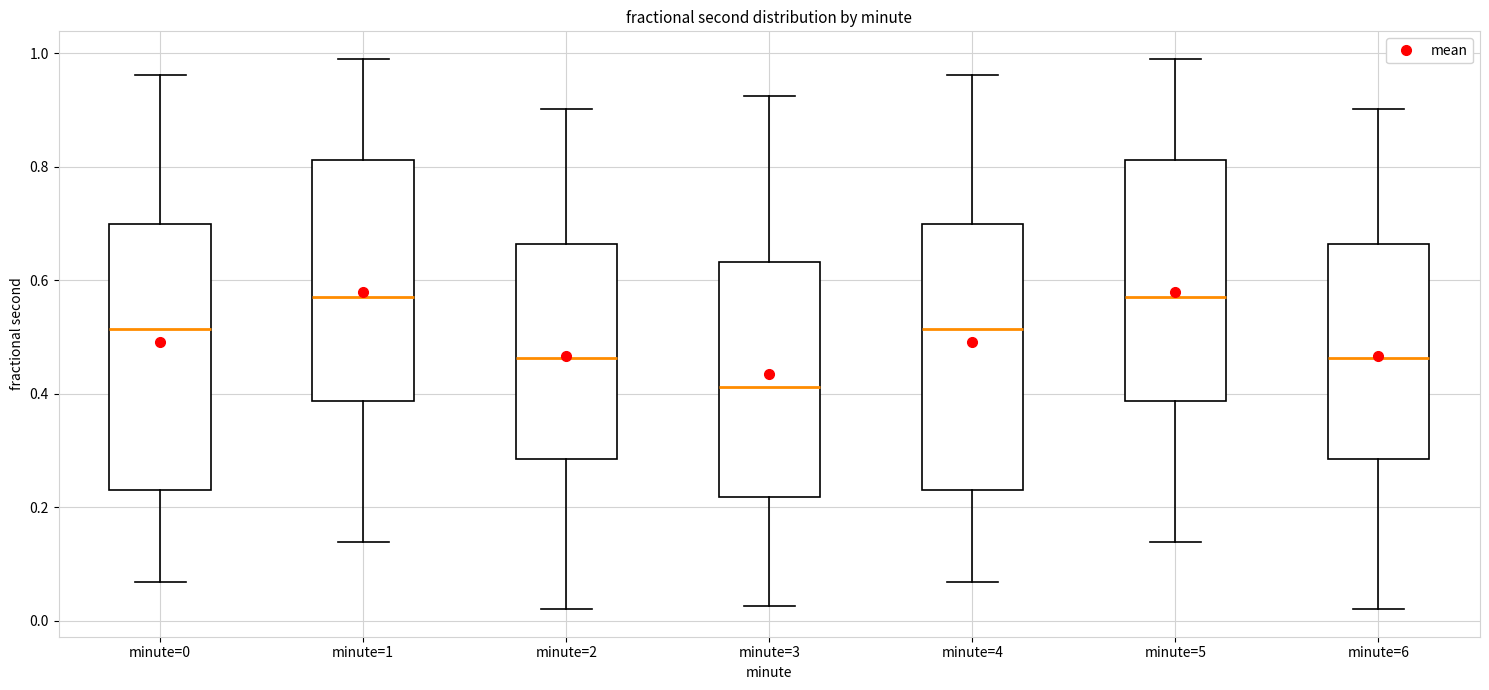

Reading left to right, read every box against the y-axis: the position of its median line, the range the box covers, and the ends of its whiskers. The values are not printed on the chart, so give them approximately, as read against the axis.

minute=0: median 0.52, box 0.24 to 0.70, whiskers 0.06 to 0.96
minute=1: median 0.58, box 0.38 to 0.82, whiskers 0.14 to 1.00
minute=2: median 0.46, box 0.28 to 0.66, whiskers 0.02 to 0.90
minute=3: median 0.42, box 0.22 to 0.64, whiskers 0.02 to 0.92
minute=4: median 0.52, box 0.24 to 0.70, whiskers 0.06 to 0.96
minute=5: median 0.58, box 0.38 to 0.82, whiskers 0.14 to 1.00
minute=6: median 0.46, box 0.28 to 0.66, whiskers 0.02 to 0.90